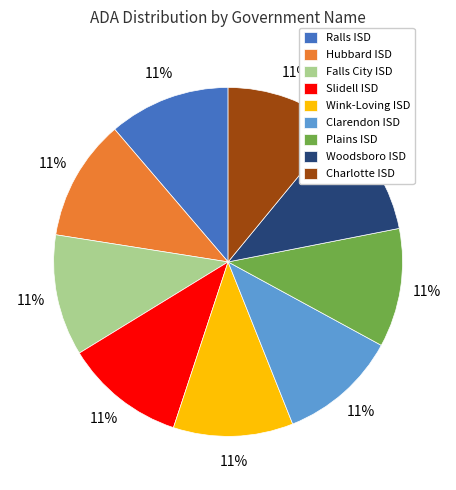

To the nearest percent, what percentage of the pie is Ralls ISD?

11%